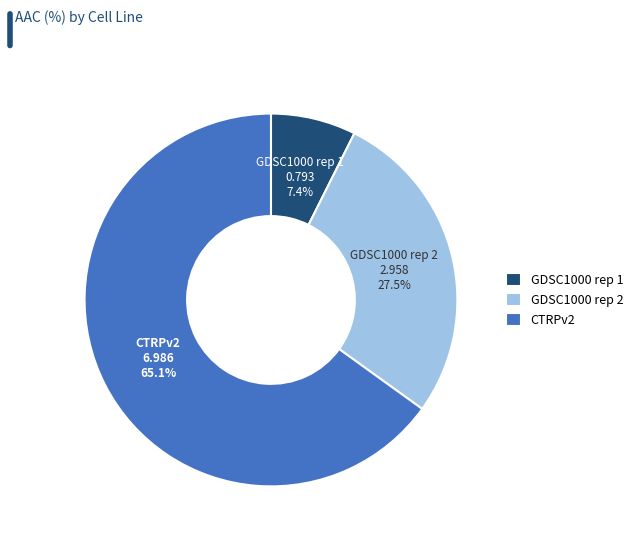

True or false: CTRPv2 accounts for 54% of the total.

False